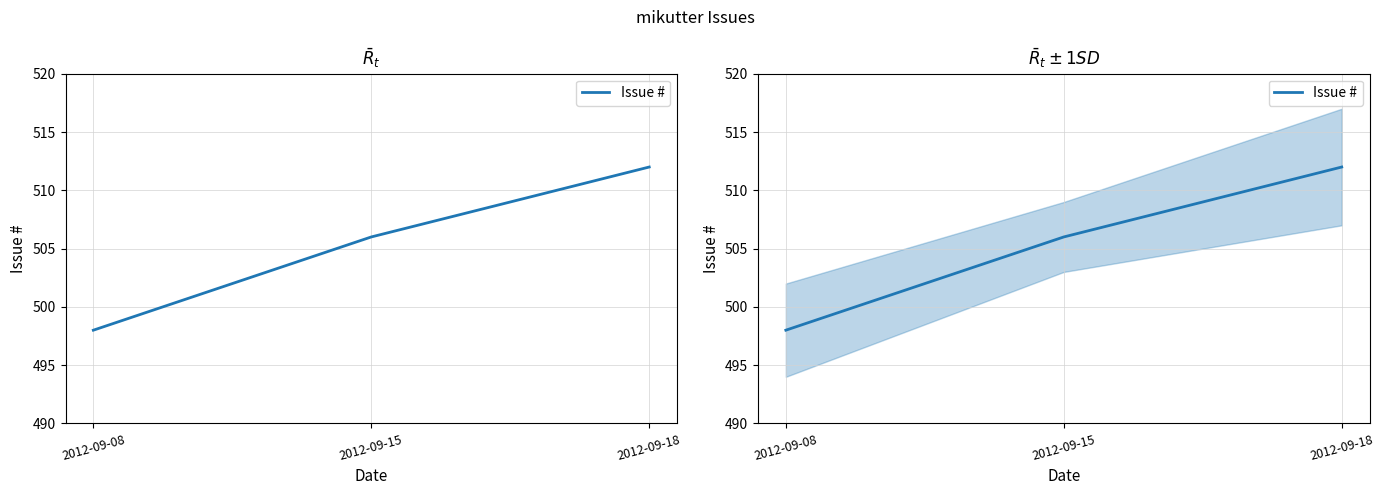

Rank the categories by value from lowest to highest.

2012-09-08, 2012-09-15, 2012-09-18